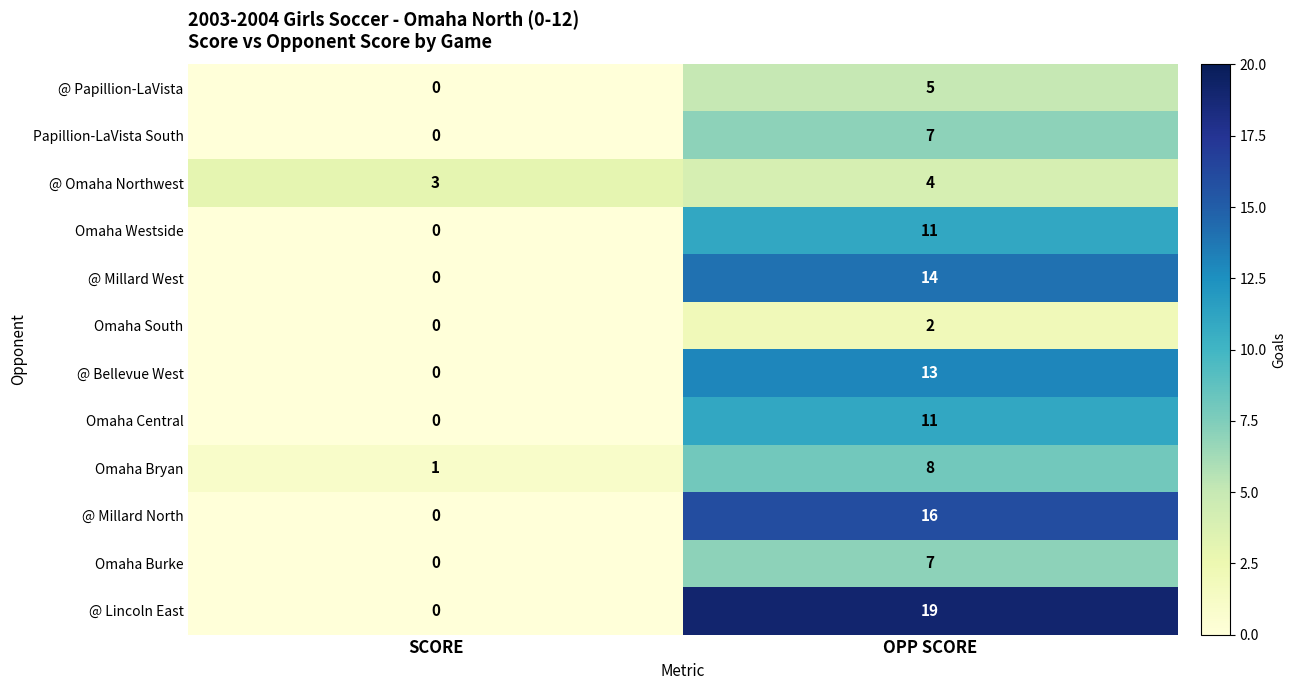

Read the @ Omaha Northwest value at OPP SCORE.

4